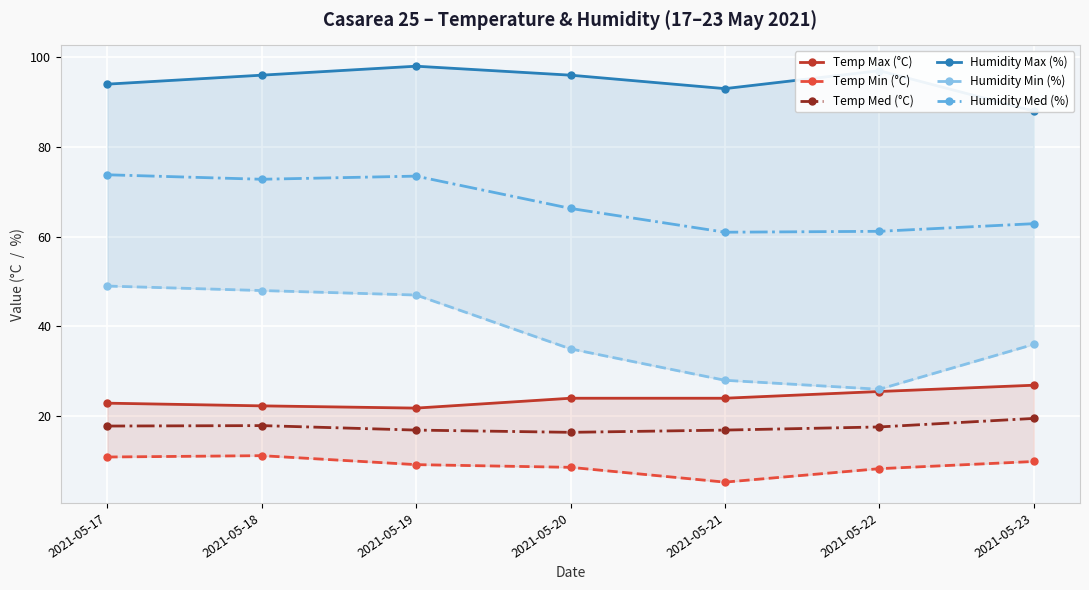

How many interior local peaks does the Temp Med (°C) series have?

1